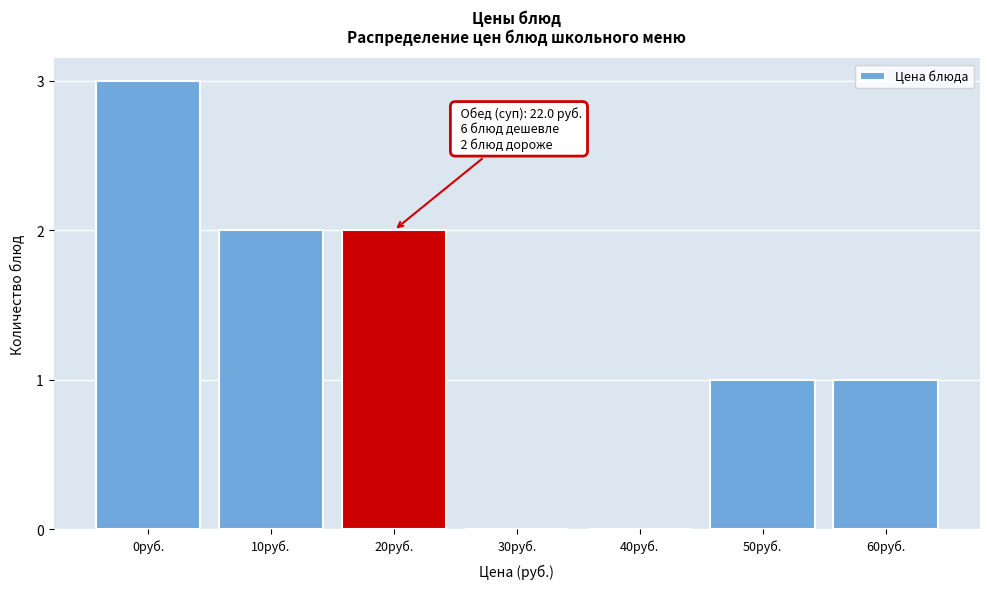

Reading left to right, list all the values displayed in this chart.

0руб.=3	10руб.=2	20руб.=2	30руб.=0	40руб.=0	50руб.=1	60руб.=1